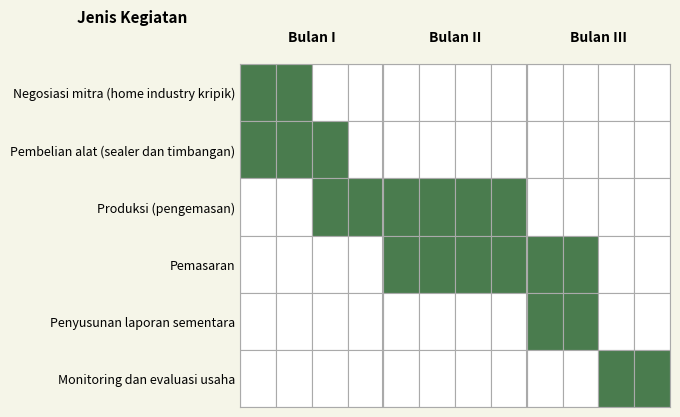

Reading left to right, list all the values displayed in this chart.

Negosiasi mitra: 0=1	1=1	2=0	3=0	4=0	5=0	6=0	7=0	8=0	9=0	10=0	11=0
Pembelian alat: 0=1	1=1	2=1	3=0	4=0	5=0	6=0	7=0	8=0	9=0	10=0	11=0
Produksi: 0=0	1=0	2=1	3=1	4=1	5=1	6=1	7=1	8=0	9=0	10=0	11=0
Pemasaran: 0=0	1=0	2=0	3=0	4=1	5=1	6=1	7=1	8=1	9=1	10=0	11=0
Penyusunan laporan sementara: 0=0	1=0	2=0	3=0	4=0	5=0	6=0	7=0	8=1	9=1	10=0	11=0
Monitoring dan evaluasi usaha: 0=0	1=0	2=0	3=0	4=0	5=0	6=0	7=0	8=0	9=0	10=1	11=1